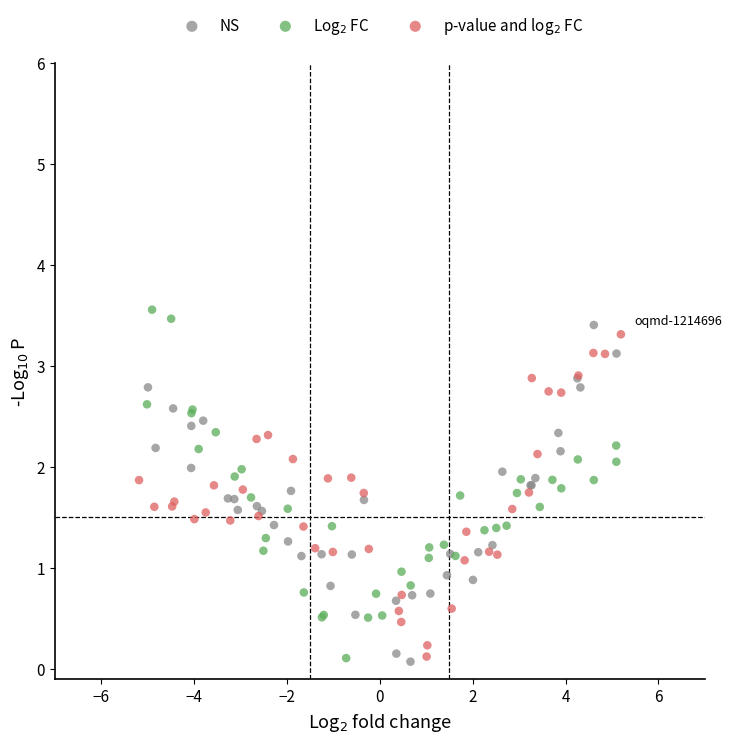

What are all the series names shown in the legend?

NS, Log$_2$ FC, p-value and log$_2$ FC